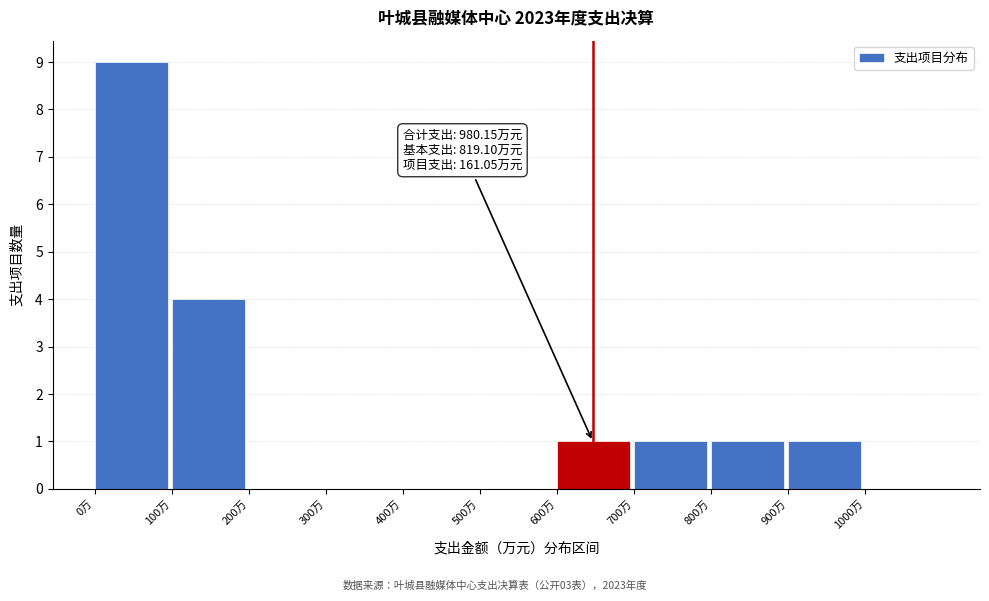

Which range on the x-axis has the tallest bar?

0 to 100